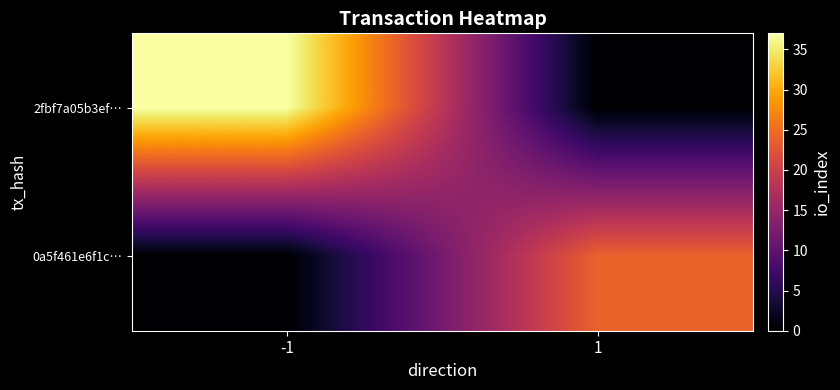

Which category has the highest value across all series?

-1